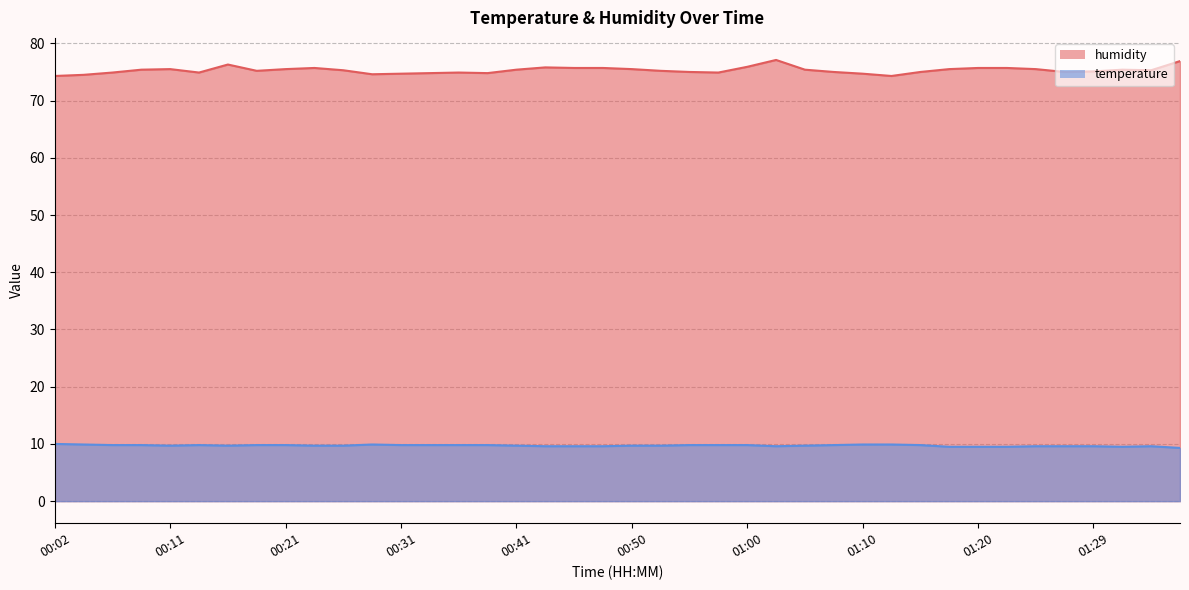

Which category has the highest value in the humidity series?

01:02